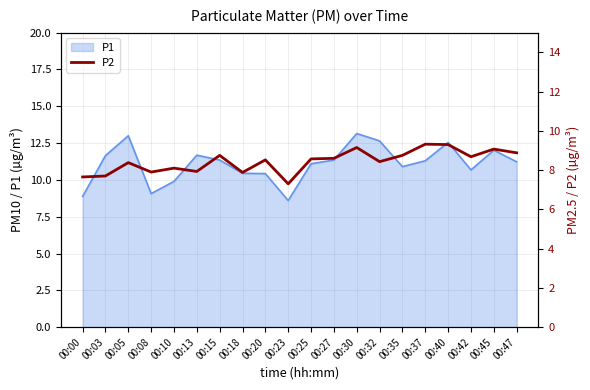

How many values are below 8?

6